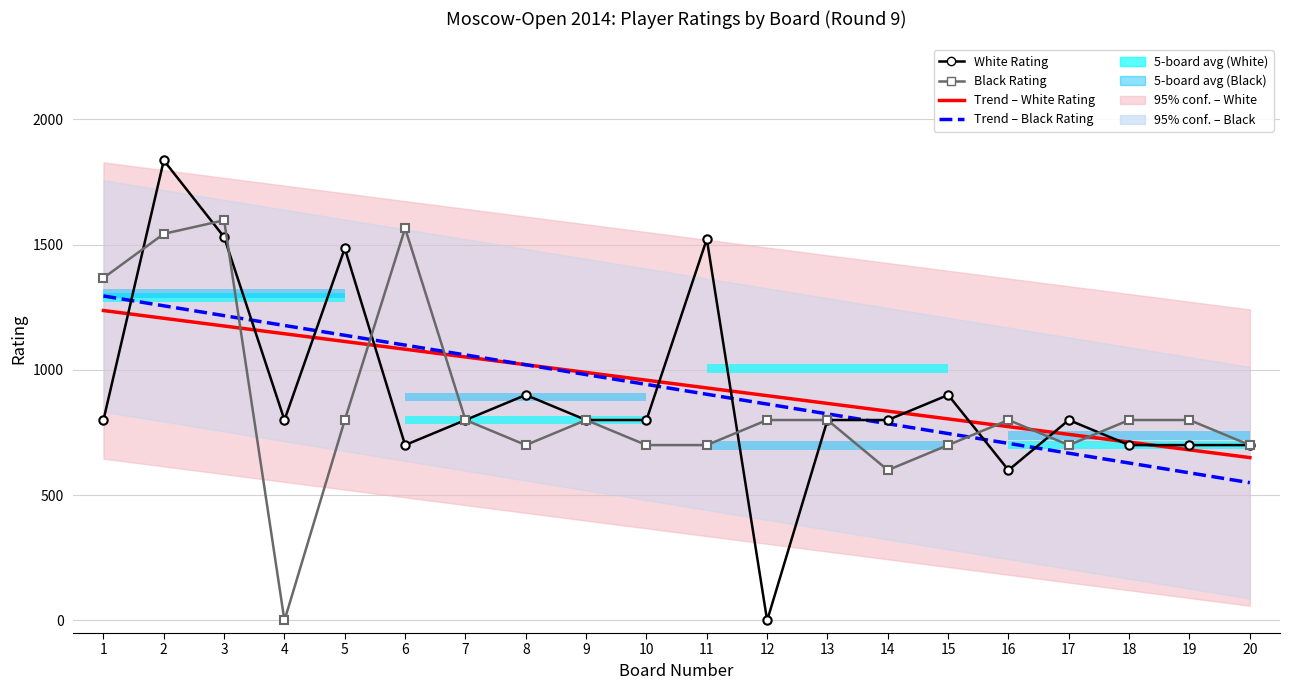

At which category is the sum across all series the highest?

2